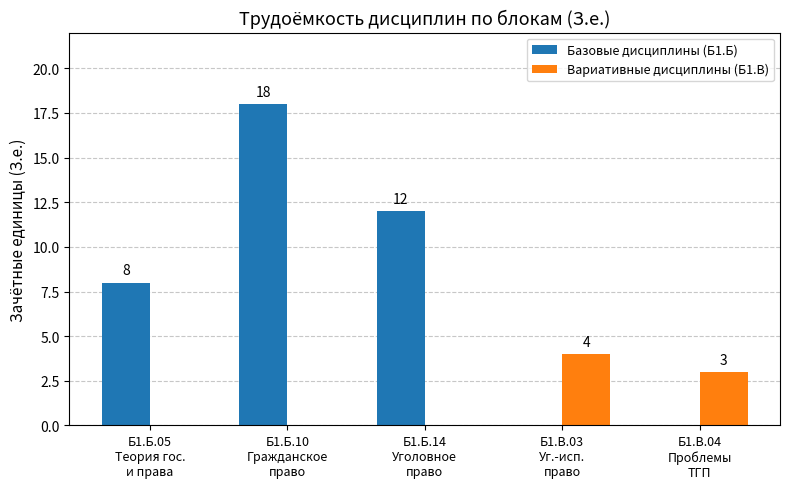

What are all the series names shown in the legend?

Базовые дисциплины (Б1.Б), Вариативные дисциплины (Б1.В)